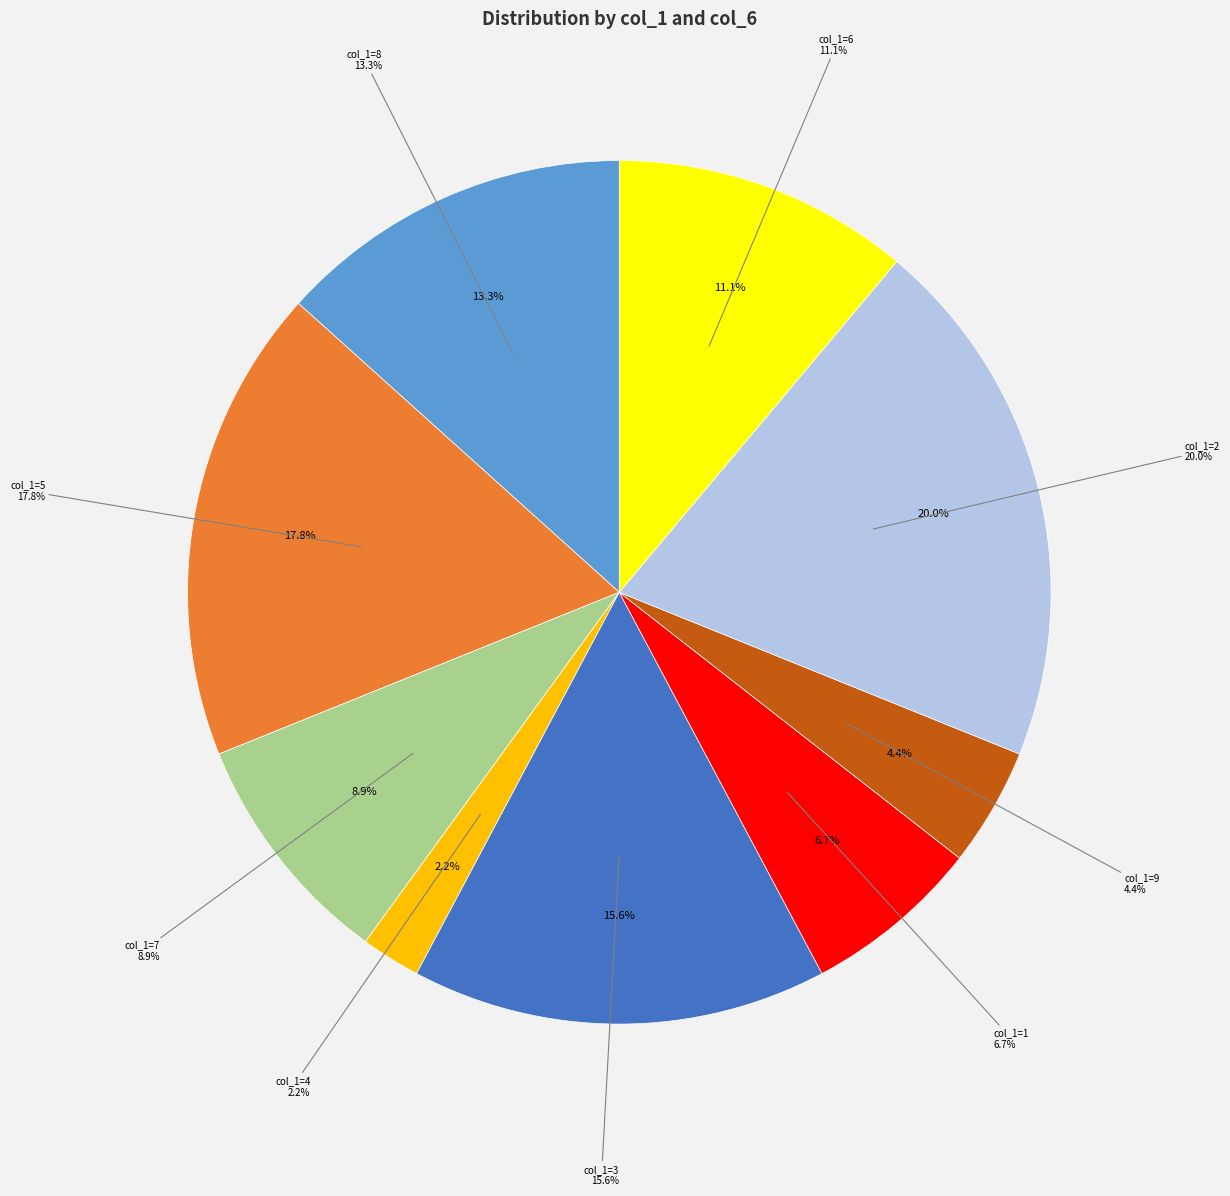

Is it true that 2 is 20% of the pie?

True